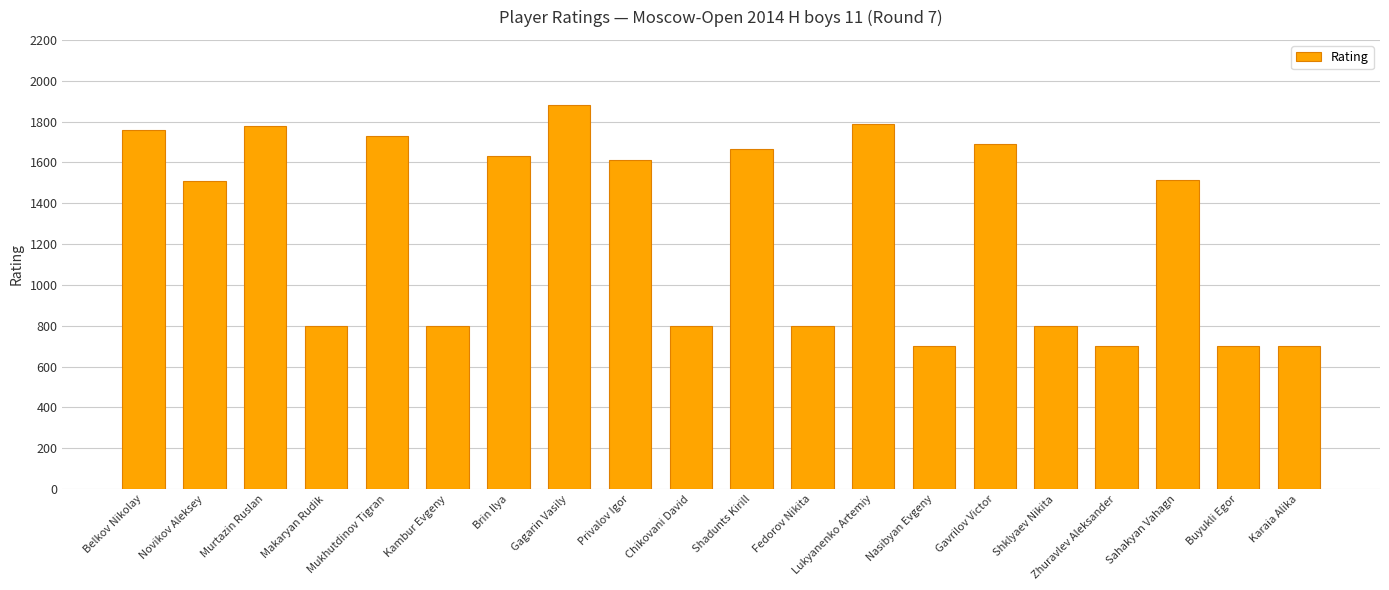

What is the maximum value shown in the chart?

1883